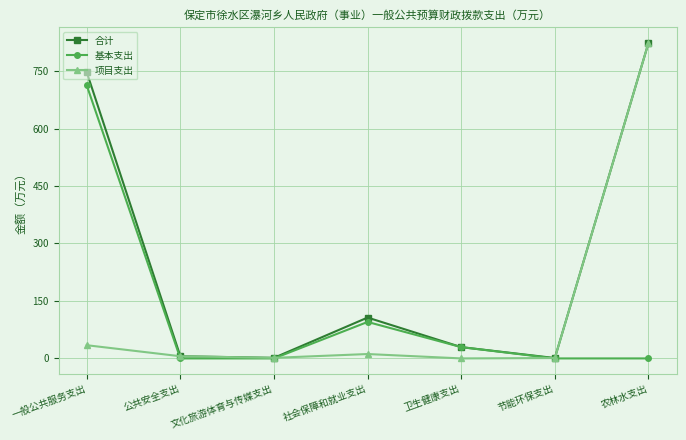

Which series changed the most between 一般公共服务支出 and 文化旅游体育与传媒支出?

合计